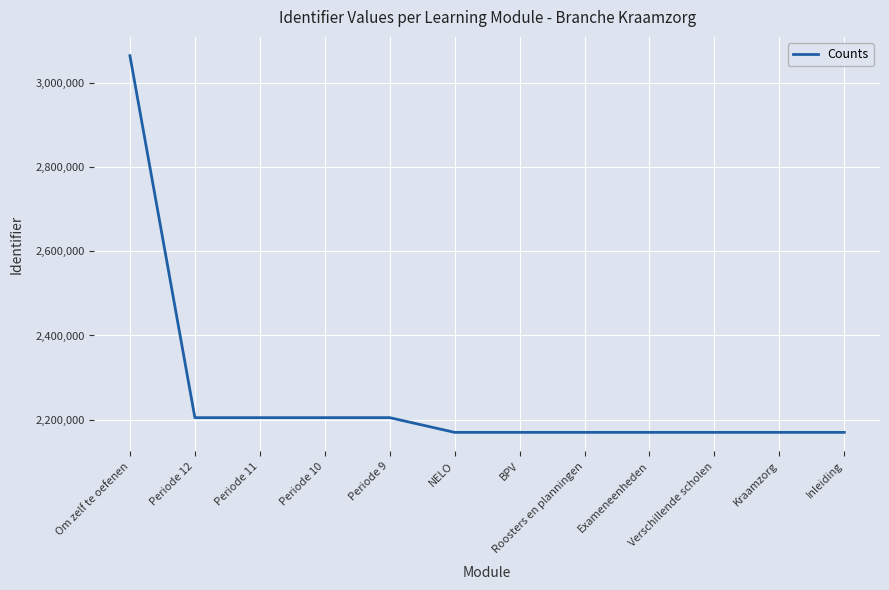

What is the difference between the values at Verschillende scholen and Periode 11?

35003